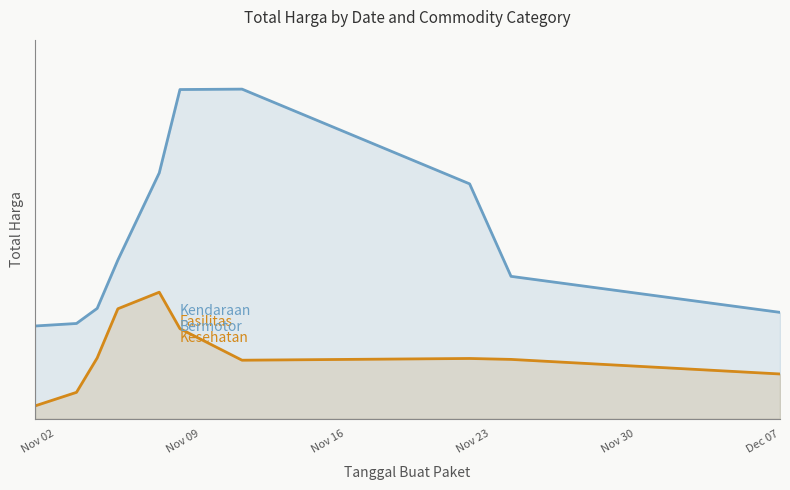

Rank the series by their maximum value, from highest to lowest.

Kendaraan Bermotor, Fasilitas Kesehatan